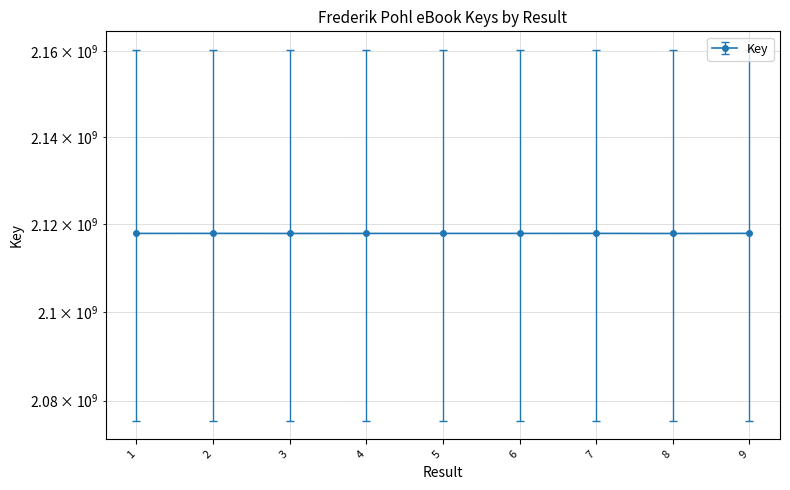

Is it true that the value at 7 is 955820399.3?

False